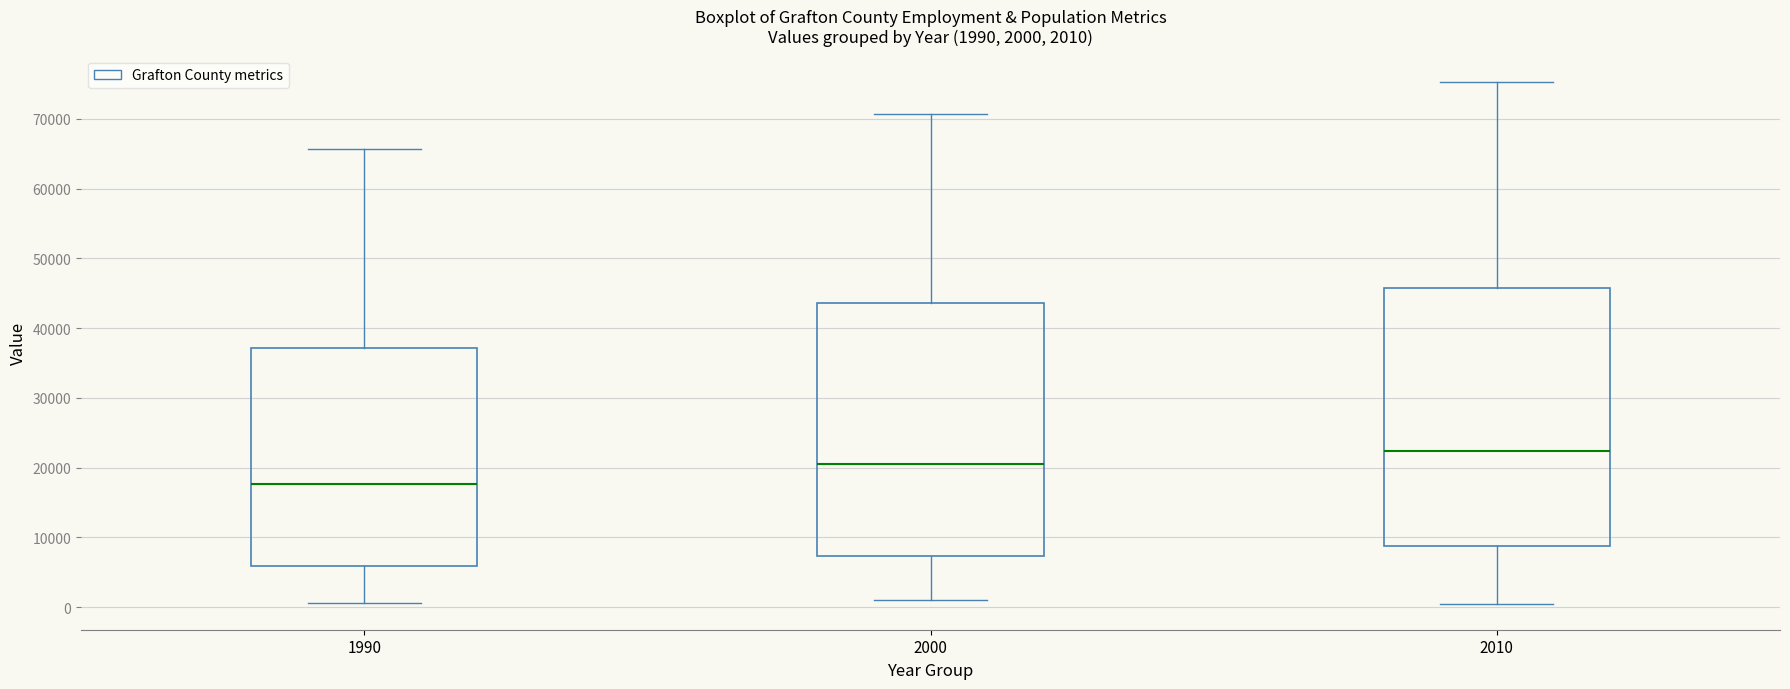

Which box has the highest median line?

2010